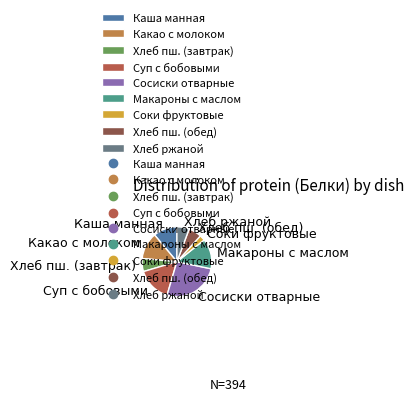

Is the sum of Хлеб пш. (завтрак) and Макароны с маслом greater than half?

No